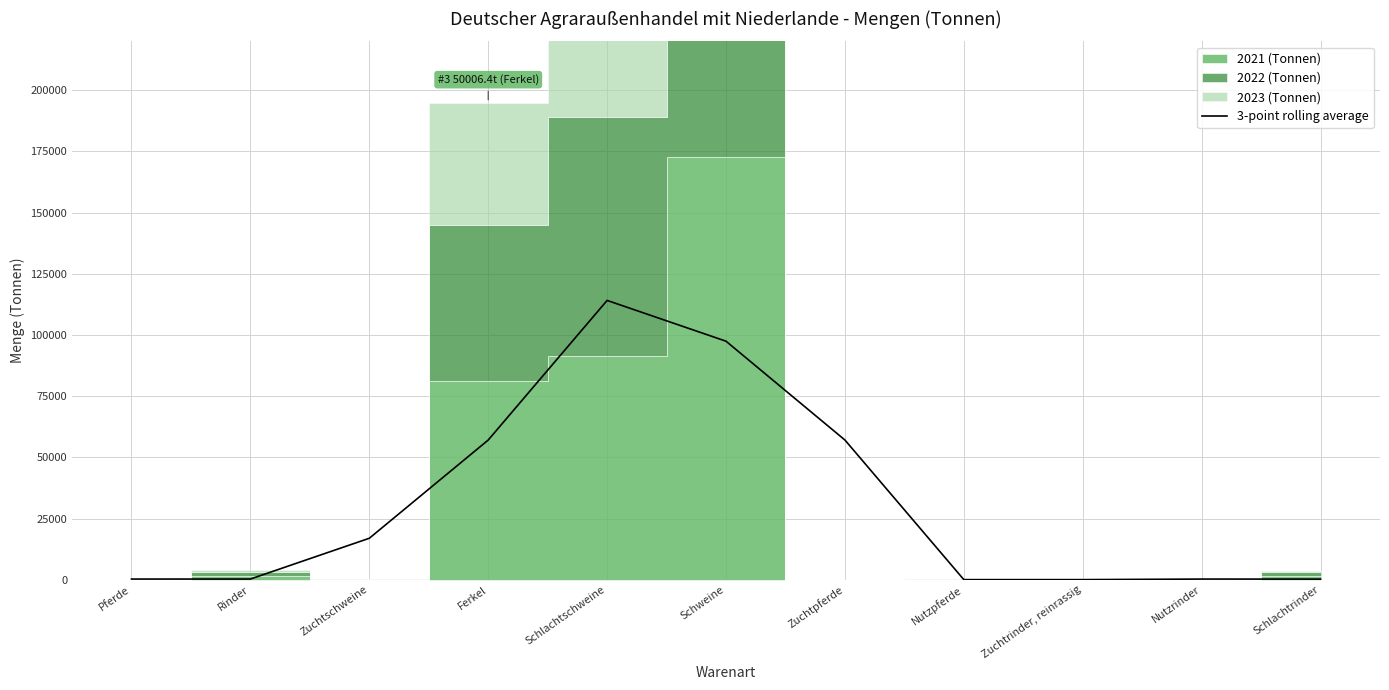

What is the sum of the values at Rinder and Pferde?

521.9